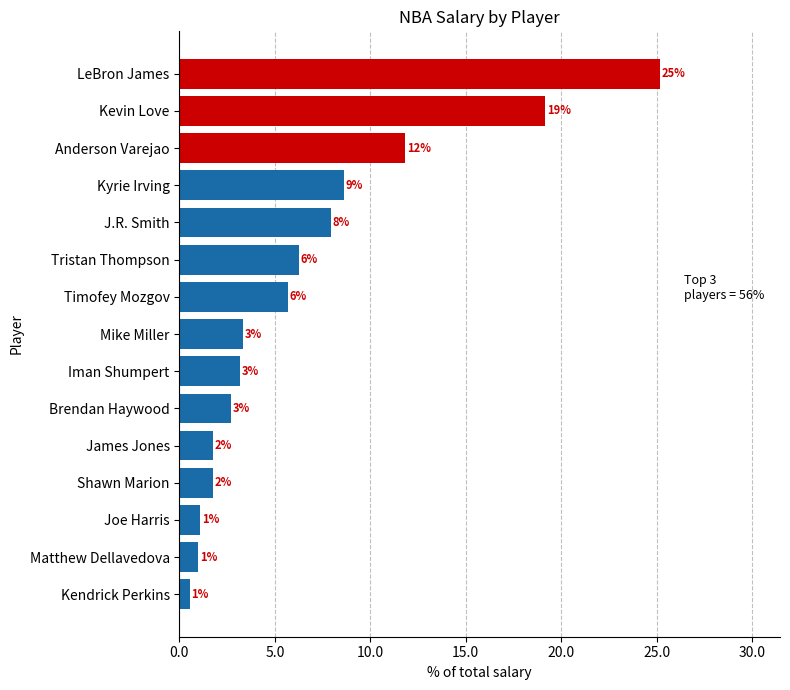

What is the sum of all values?

100.0